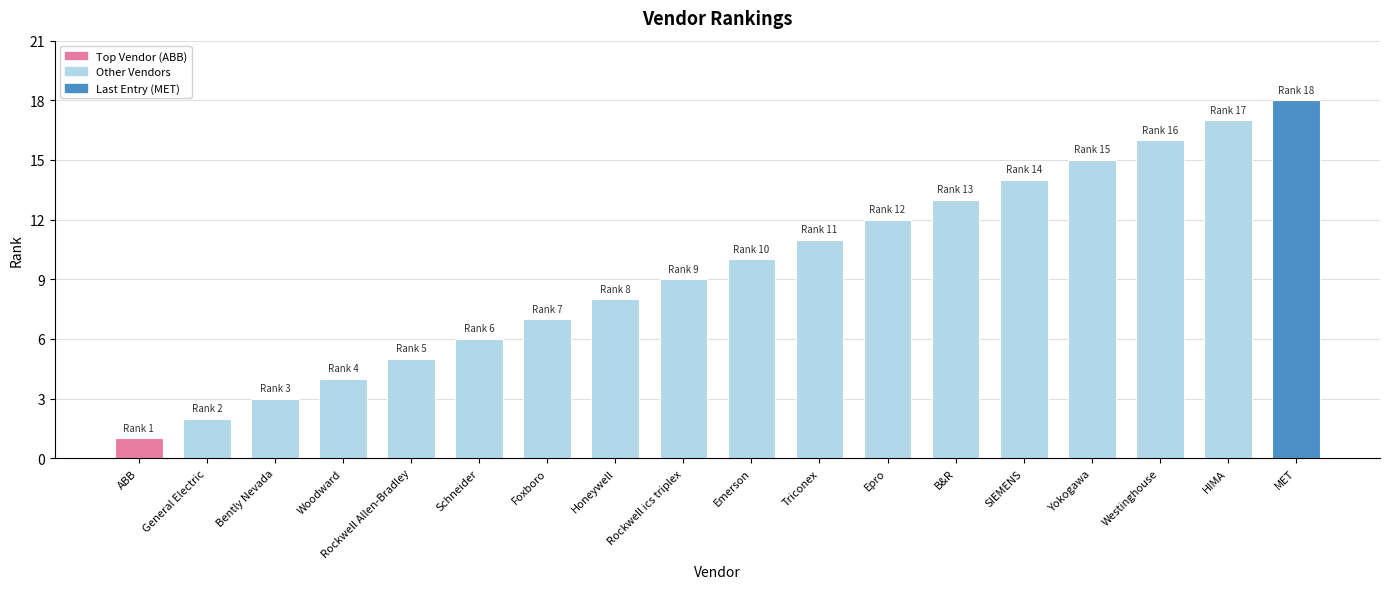

List the labels in order of value, smallest first.

ABB, General Electric, Bently Nevada, Woodward, Rockwell Allen-Bradley, Schneider, Foxboro, Honeywell, Rockwell ics triplex, Emerson, Triconex, Epro, B&R, SIEMENS, Yokogawa, Westinghouse, HIMA, MET